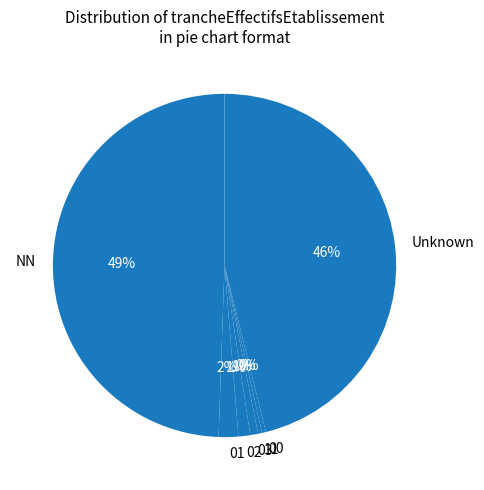

Does 01 represent more than half of the total?

No